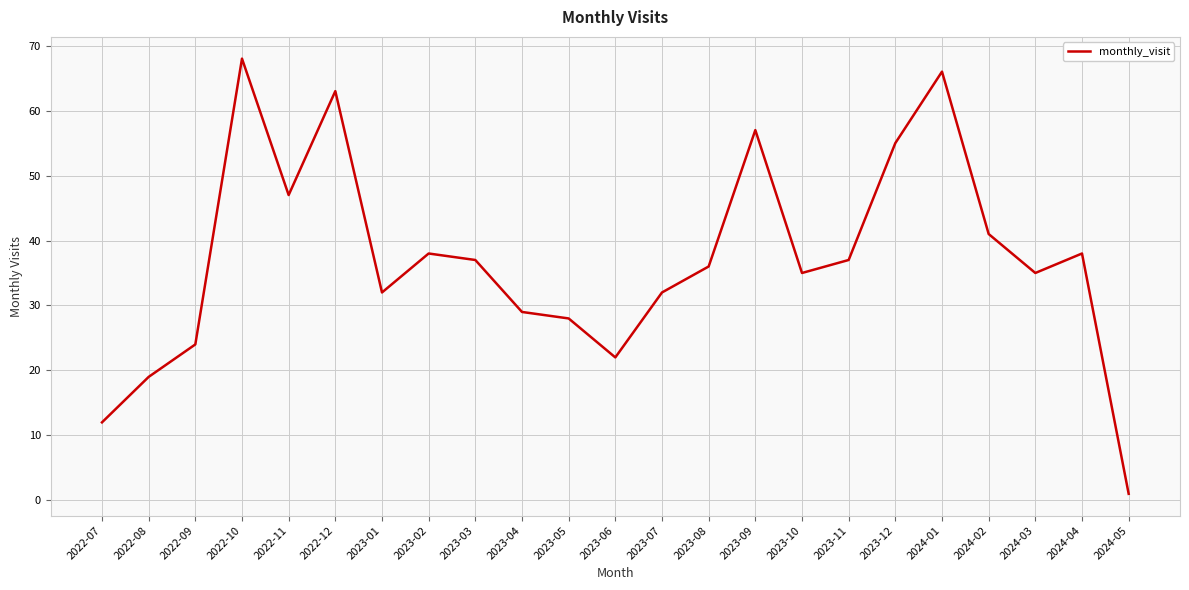

What value does the data have at 2023-08?

36